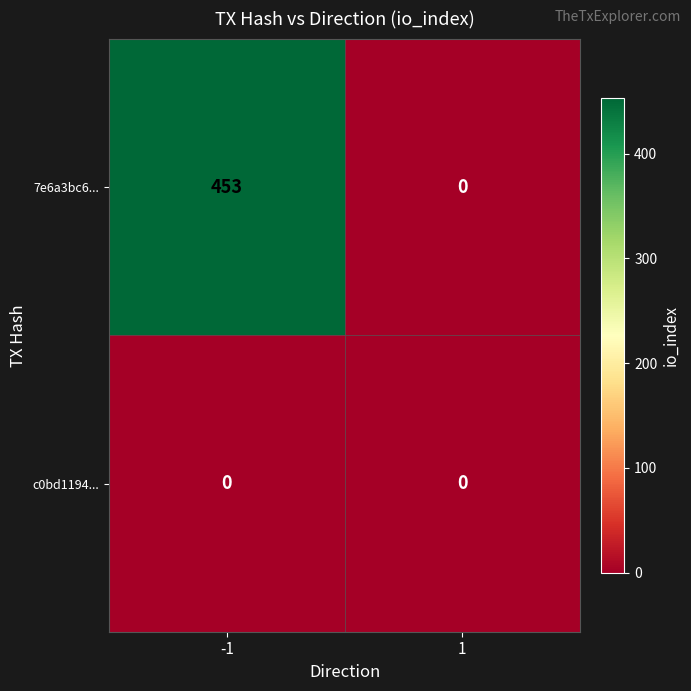

At which category is the sum across all series the highest?

-1